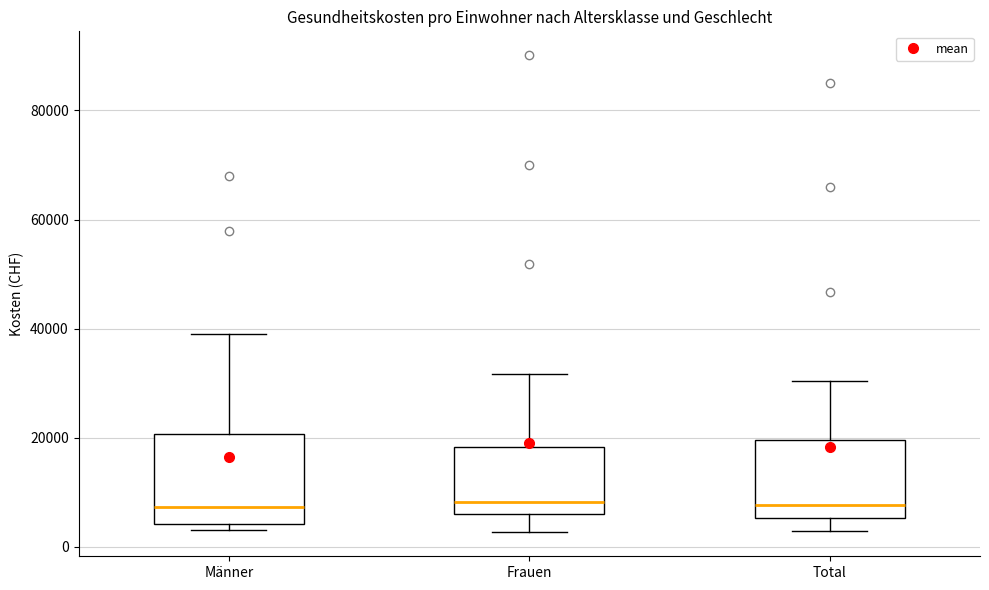

Where does the lower whisker of the box for Frauen end on the y-axis? The values are not printed on the chart, so give them approximately, as read against the axis.

2000